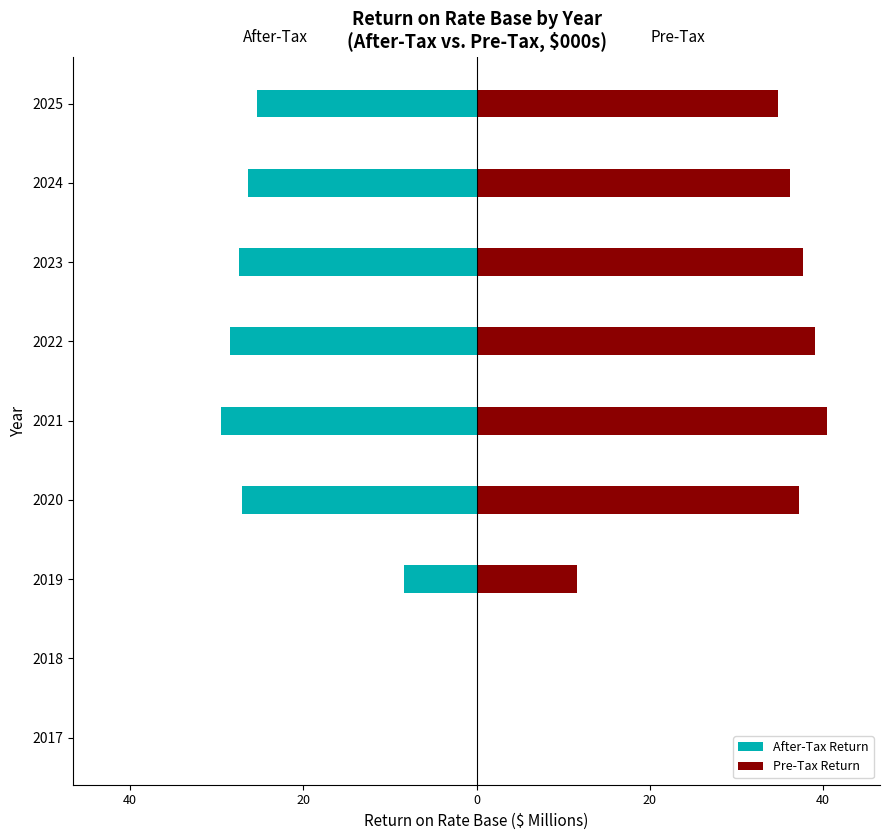

What is the average value of the After-Tax Return series?

-19.2